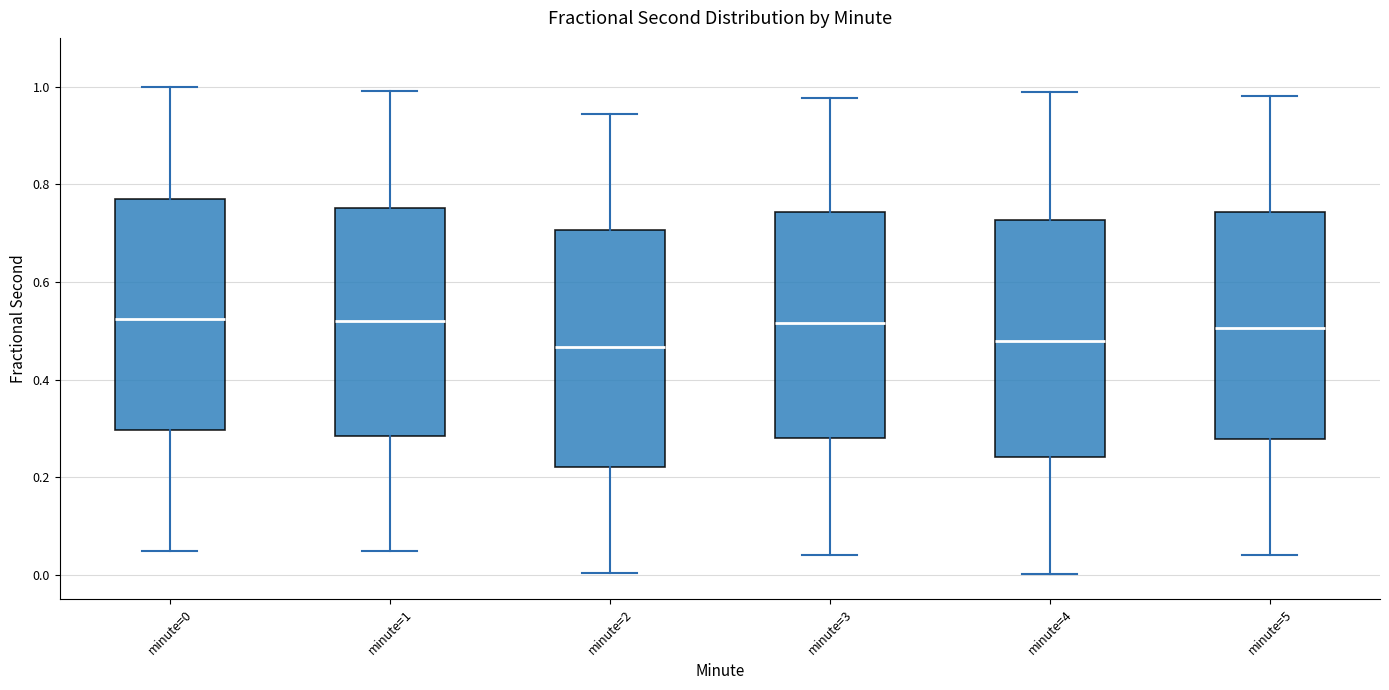

Reading left to right, read every box against the y-axis: the position of its median line, the range the box covers, and the ends of its whiskers. The values are not printed on the chart, so give them approximately, as read against the axis.

minute=0: median 0.52, box 0.30 to 0.78, whiskers 0.04 to 1.00
minute=1: median 0.52, box 0.28 to 0.76, whiskers 0.04 to 1.00
minute=2: median 0.46, box 0.22 to 0.70, whiskers 0.00 to 0.94
minute=3: median 0.52, box 0.28 to 0.74, whiskers 0.04 to 0.98
minute=4: median 0.48, box 0.24 to 0.72, whiskers 0.00 to 0.98
minute=5: median 0.50, box 0.28 to 0.74, whiskers 0.04 to 0.98